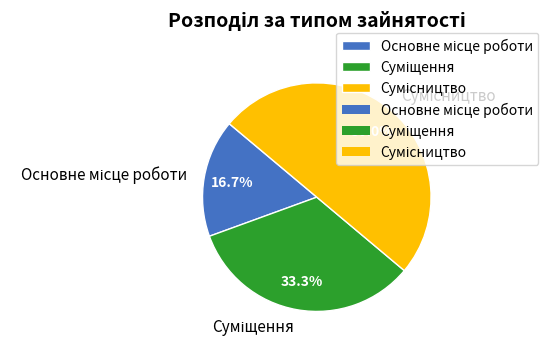

How many segments does this pie chart have?

3